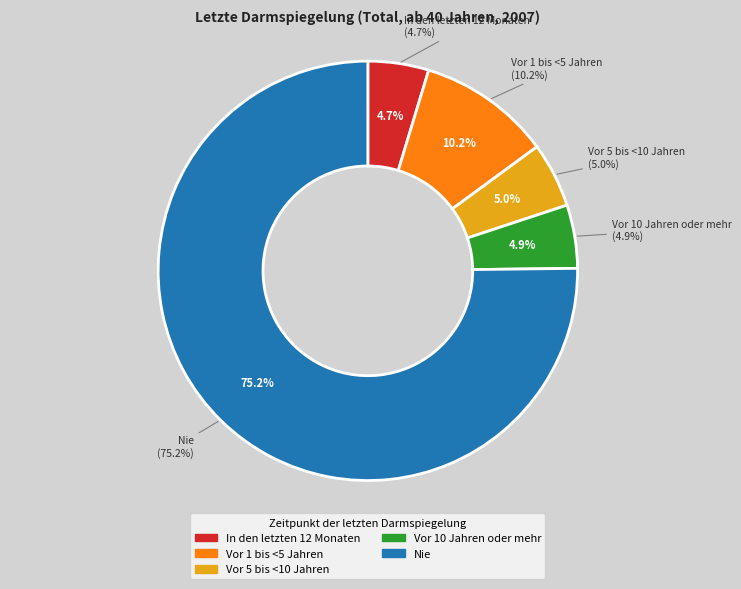

Combined, do Vor 5 bis <10 Jahren and Nie account for over 50%?

Yes